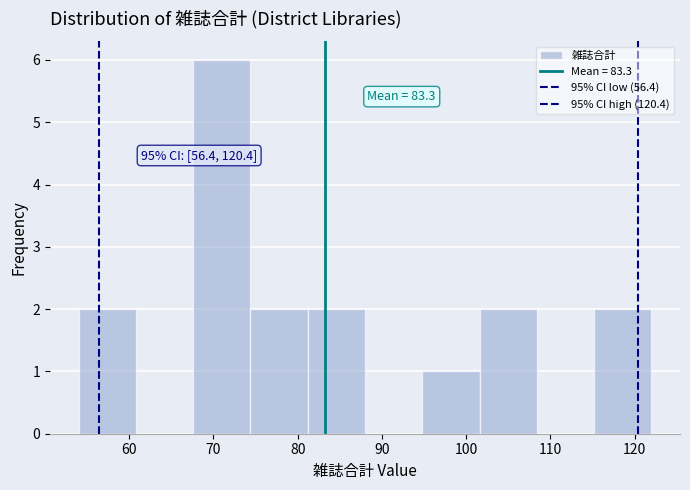

Which range on the x-axis has the tallest bar?

67.6 to 74.4